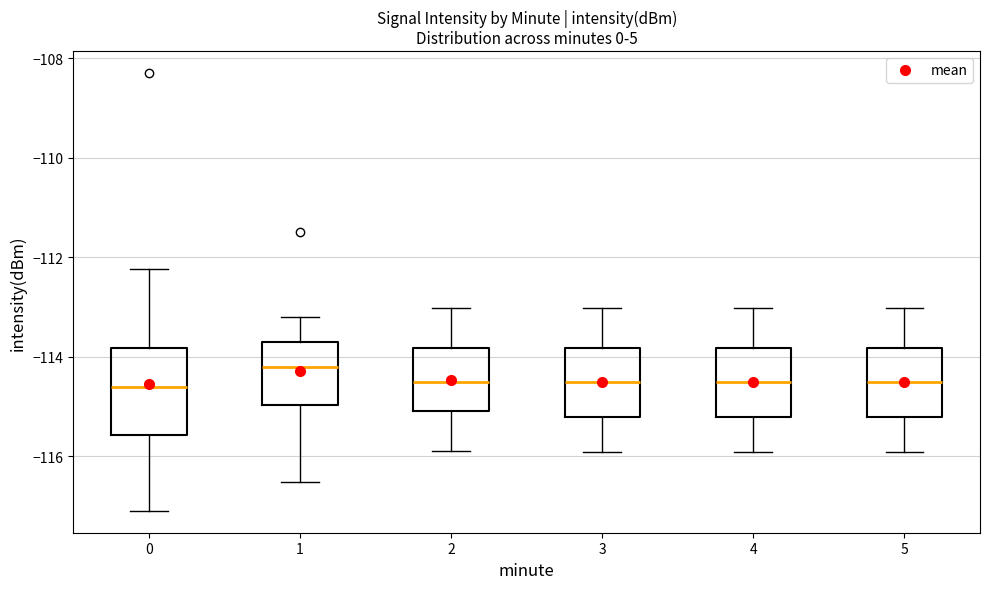

Reading left to right, transcribe this box plot: for each box, give where its median line is, the range the box spans, and where its two whiskers end, as read against the y-axis. The values are not printed on the chart, so give them approximately, as read against the axis.

0: median -114.6, box -115.6 to -113.8, whiskers -117.0 to -112.2
1: median -114.2, box -115.0 to -113.8, whiskers -116.6 to -113.2
2: median -114.6, box -115.0 to -113.8, whiskers -115.8 to -113.0
3: median -114.6, box -115.2 to -113.8, whiskers -116.0 to -113.0
4: median -114.6, box -115.2 to -113.8, whiskers -116.0 to -113.0
5: median -114.6, box -115.2 to -113.8, whiskers -116.0 to -113.0